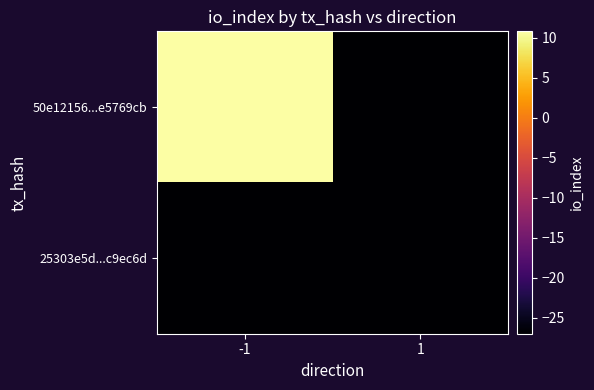

Which series has the largest total across all categories?

50e12156...e5769cb